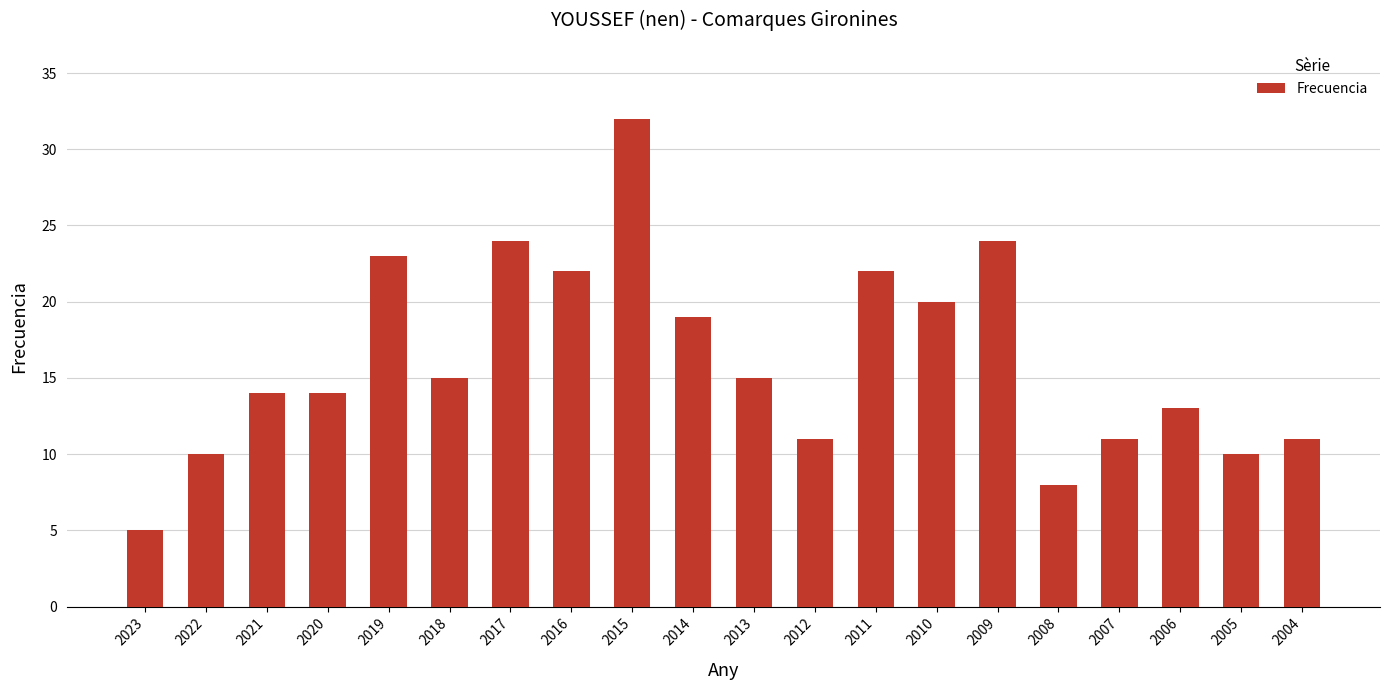

What is the ratio of the value at 2005 to the value at 2017?

0.4